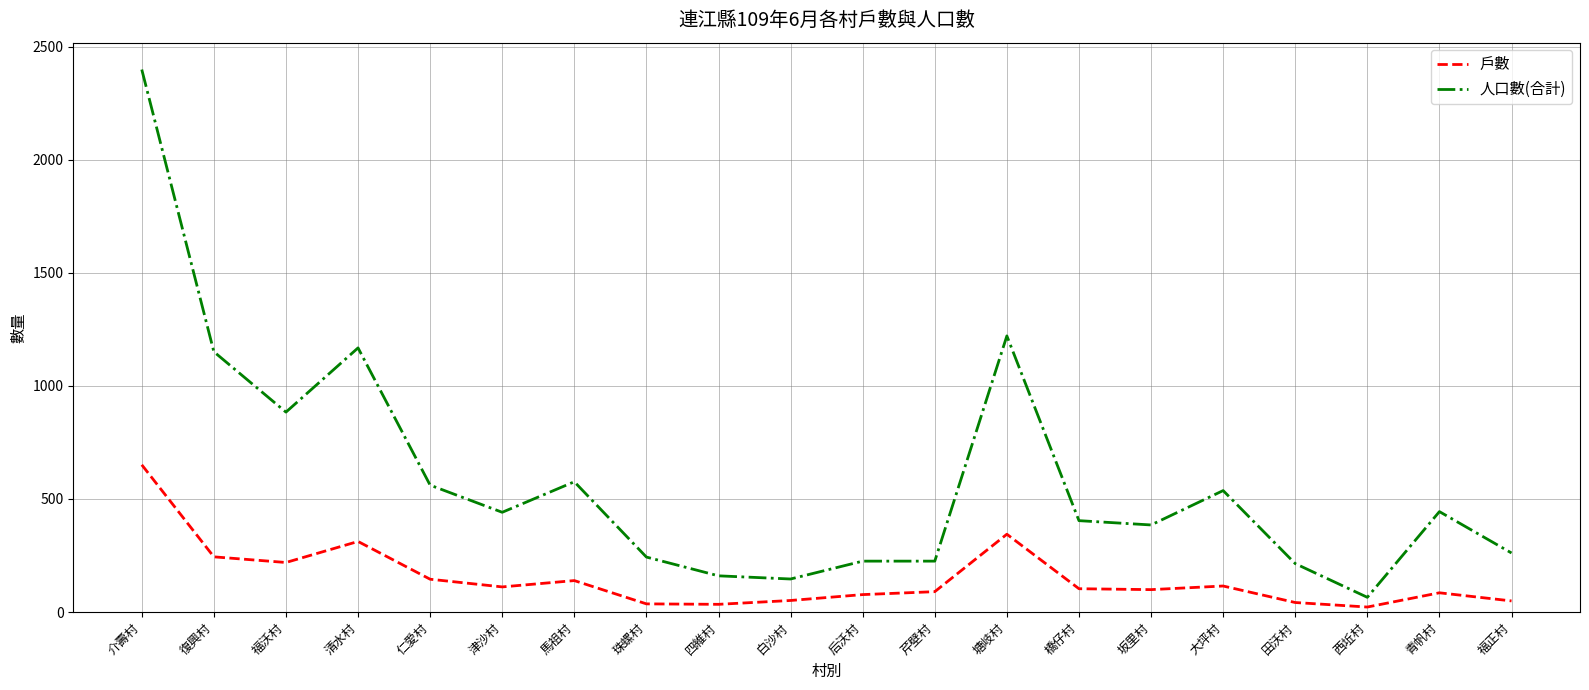

At which label is 人口數(合計) closest to 1232?

塘岐村